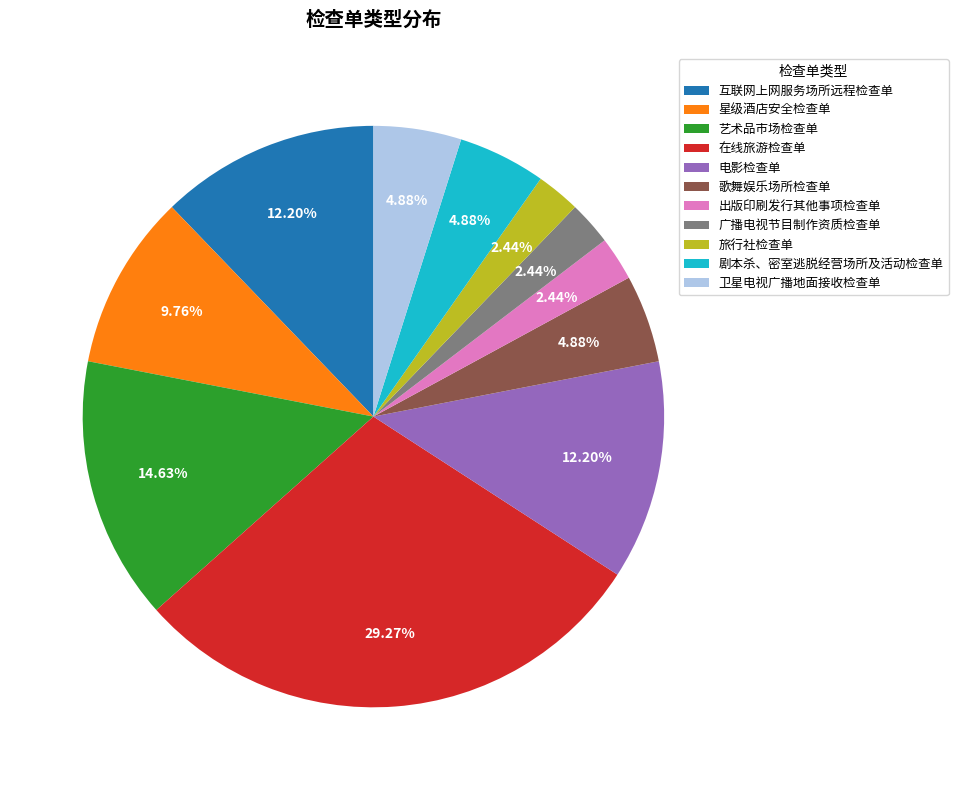

Which category has the biggest portion of the pie?

在线旅游检查单